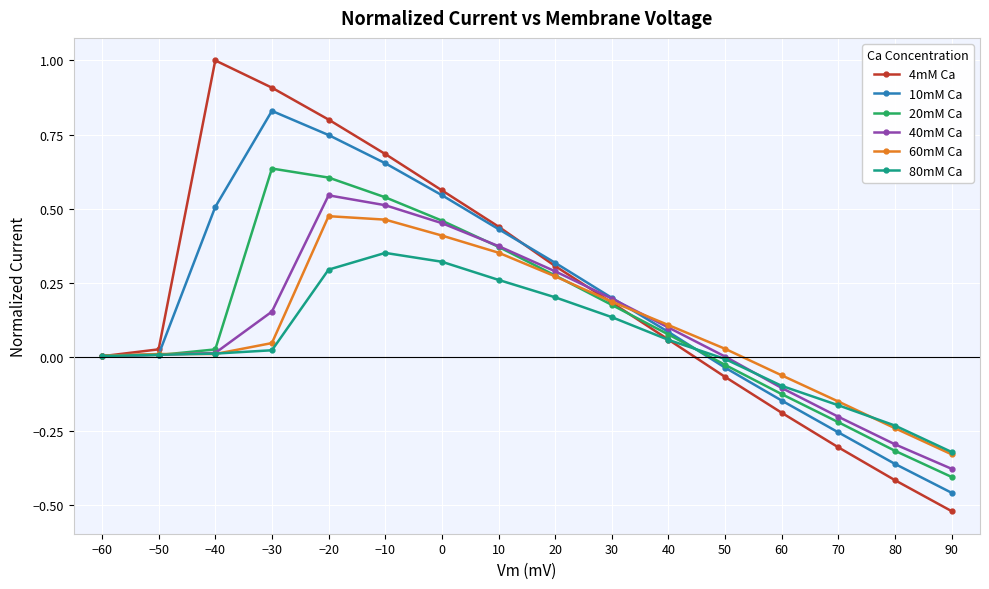

The 60mM Ca series shows 0.8 at −20. True or false?

False